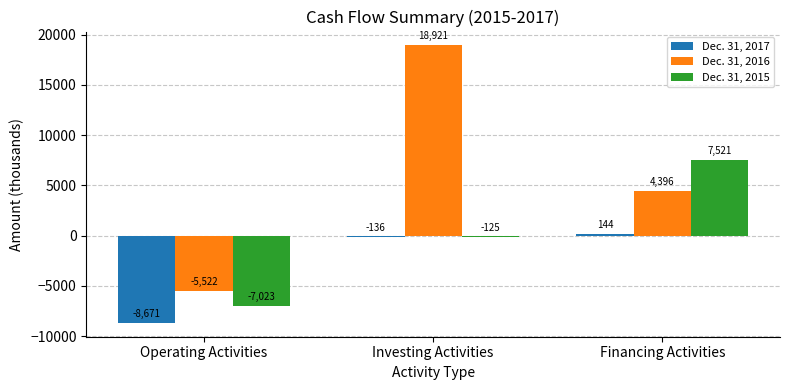

Count the number of categories in the chart.

3